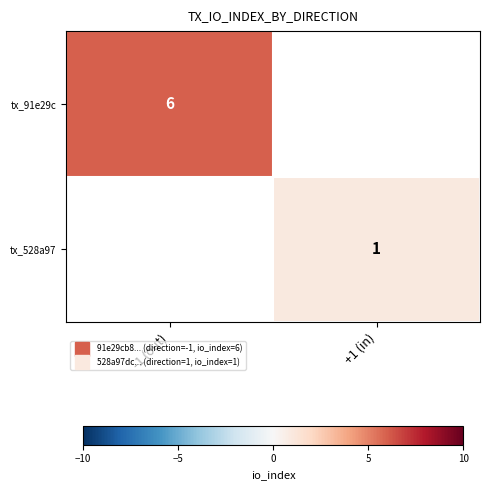

List the labels in order of tx_91e29c value, smallest first.

-1 (out), +1 (in)